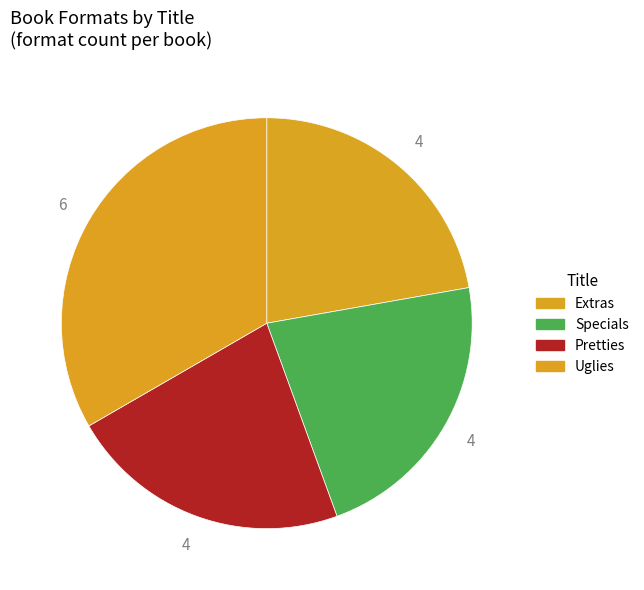

To the nearest percent, what percentage of the pie is Pretties?

22%